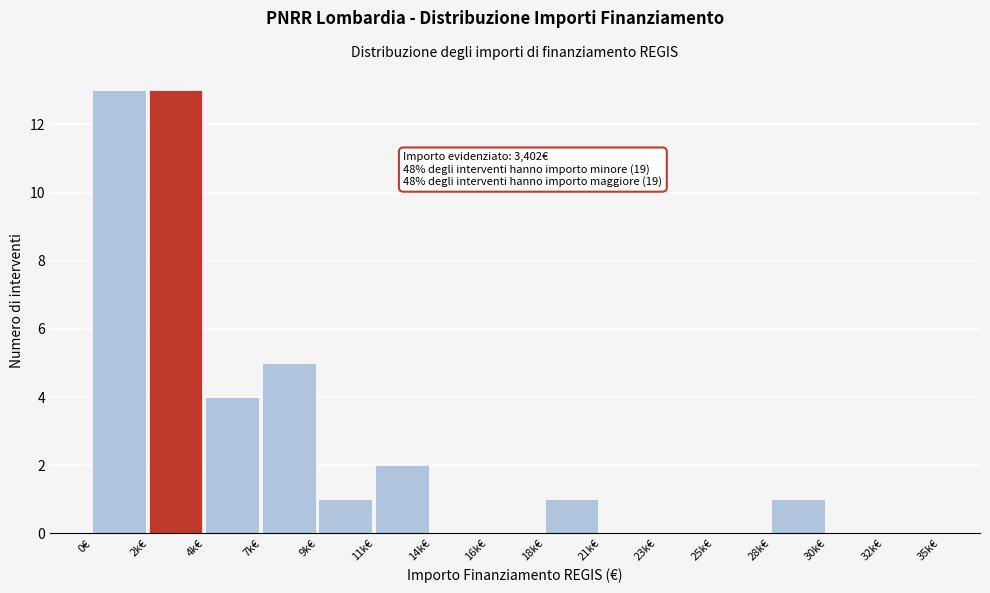

Reading right to left, what are all the values shown in this chart?

32k€=0	30k€=0	28k€=1	25k€=0	23k€=0	21k€=0	18k€=1	16k€=0	14k€=0	11k€=2	9k€=1	7k€=5	4k€=4	2k€=13	0€=13